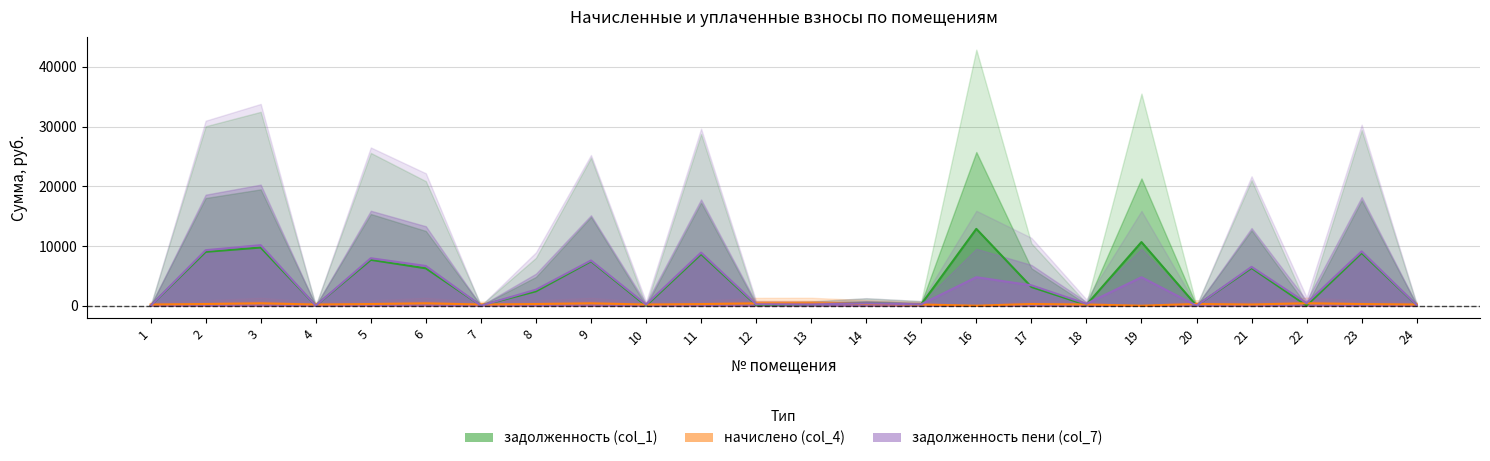

After their last crossing, which series has the higher values: задолженность (col_1) or задолженность пени (col_7)?

задолженность (col_1)